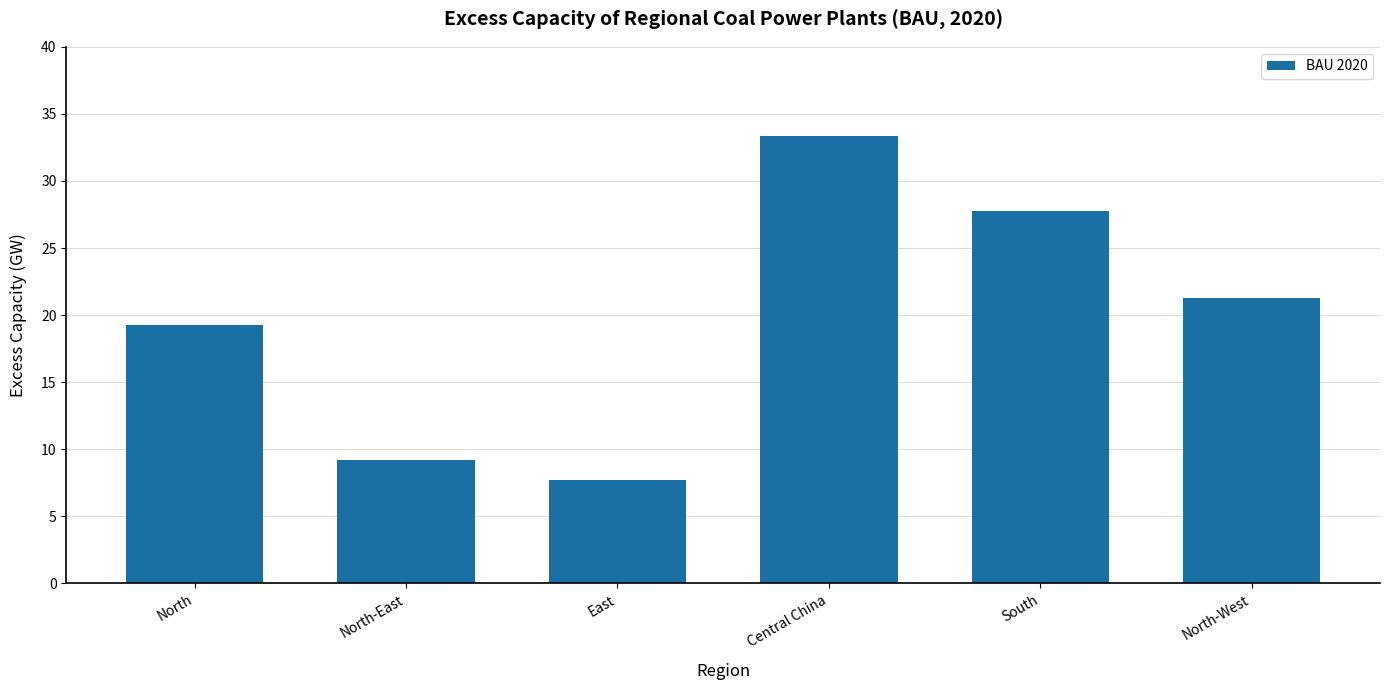

Are the bars grouped side by side (vs. stacked)?

No